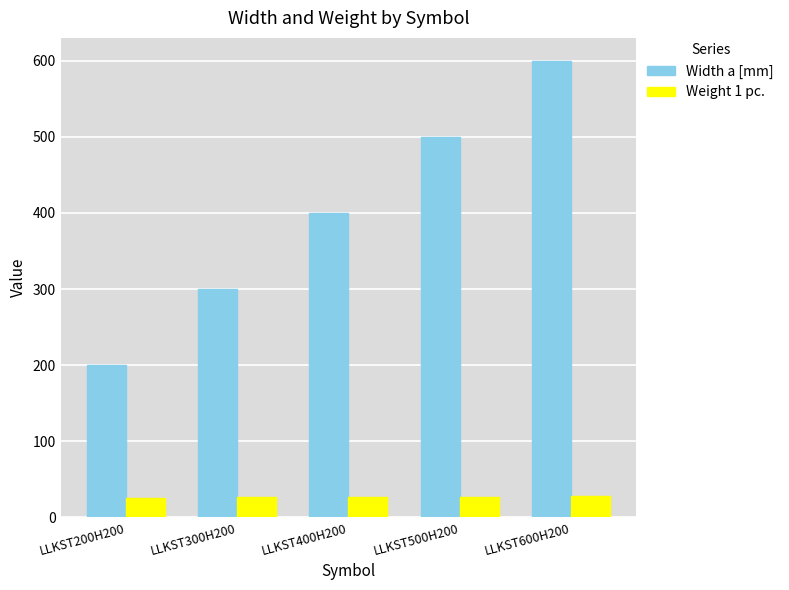

True or false: Width a [mm] has a value of 212.2 at LLKST400H200.

False